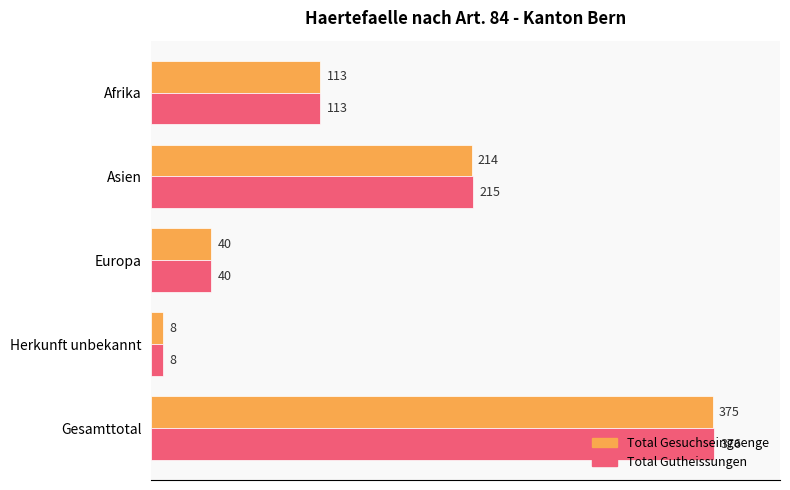

Is the value of Total Gutheissungen at Gesamttotal greater than the value of Total Gesuchseingaenge at Herkunft unbekannt?

Yes